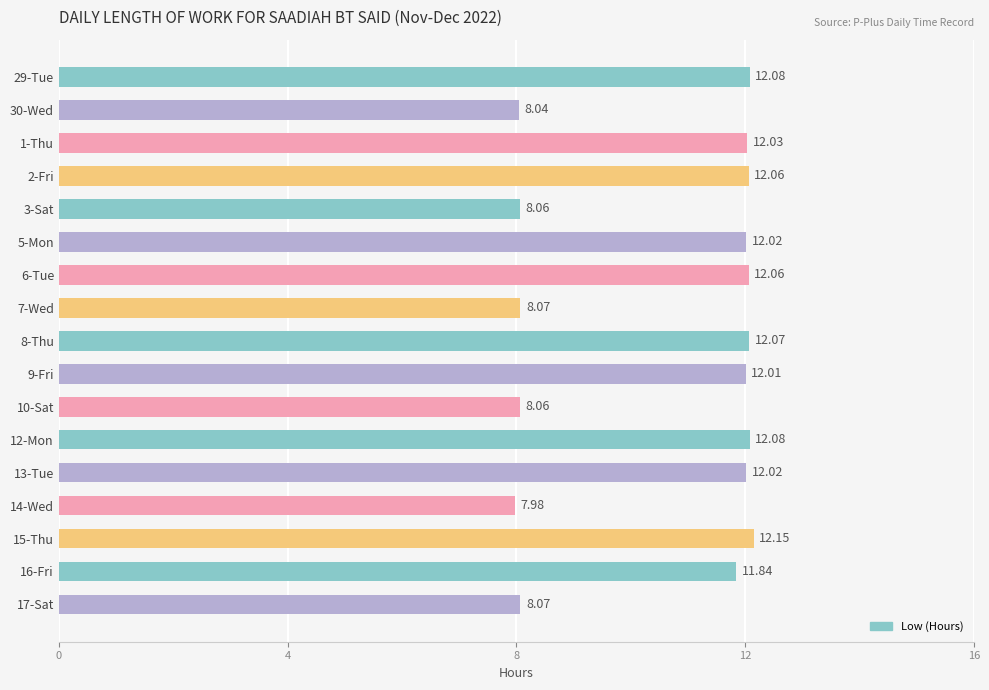

What value does the data have at 6-Tue?

12.1